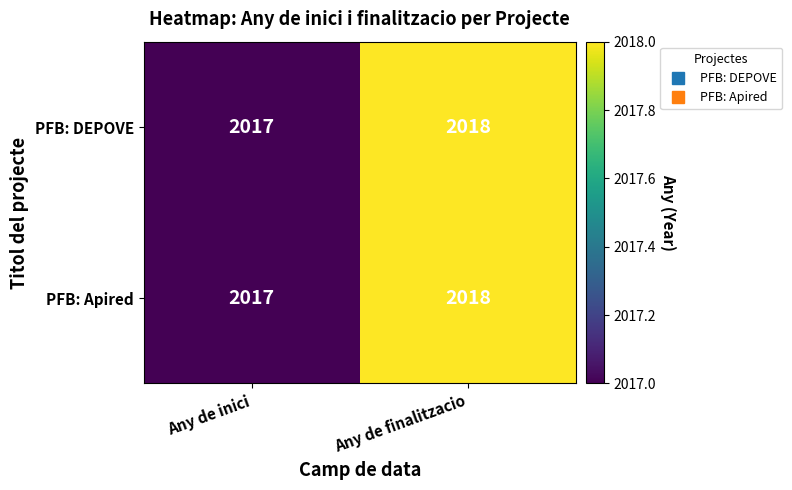

Read the PFB: Apired value at Any de finalitzacio.

2018